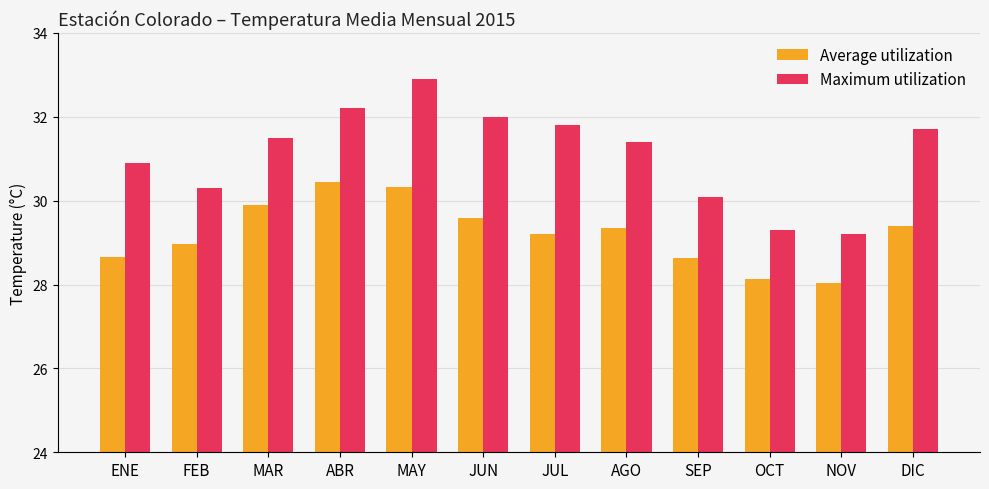

List the series in order of their overall mean, lowest first.

Average utilization, Maximum utilization